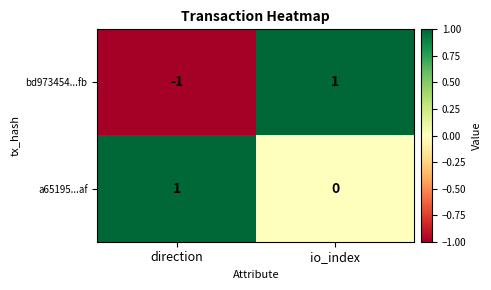

Rank the series at direction from highest to lowest value.

a65195...af, bd973454...fb